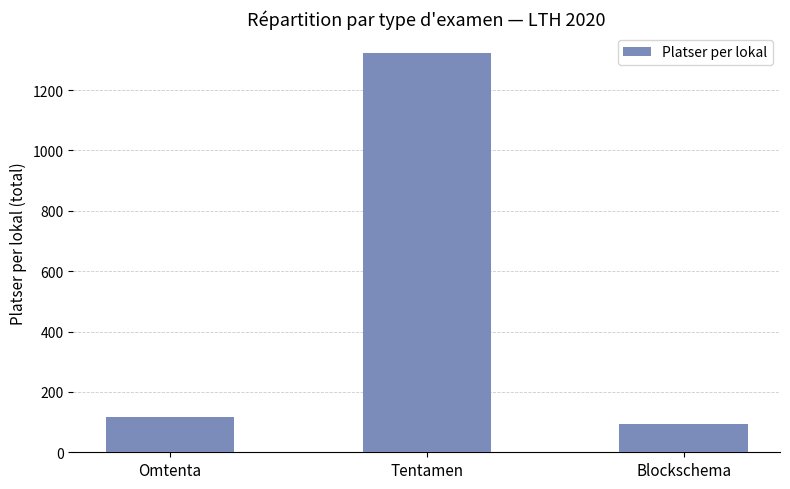

The value at Tentamen is 1323. True or false?

True